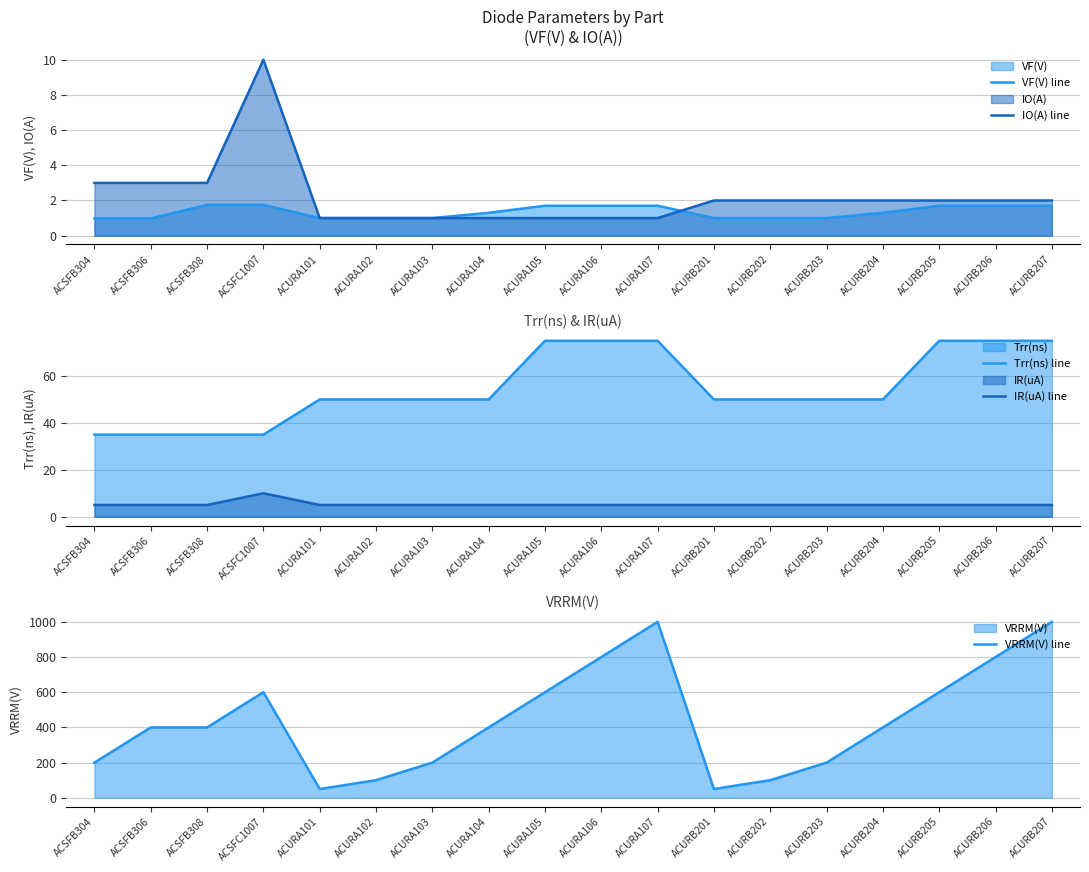

True or false: Trr(ns) line has more than 1 points higher than both neighbors.

False